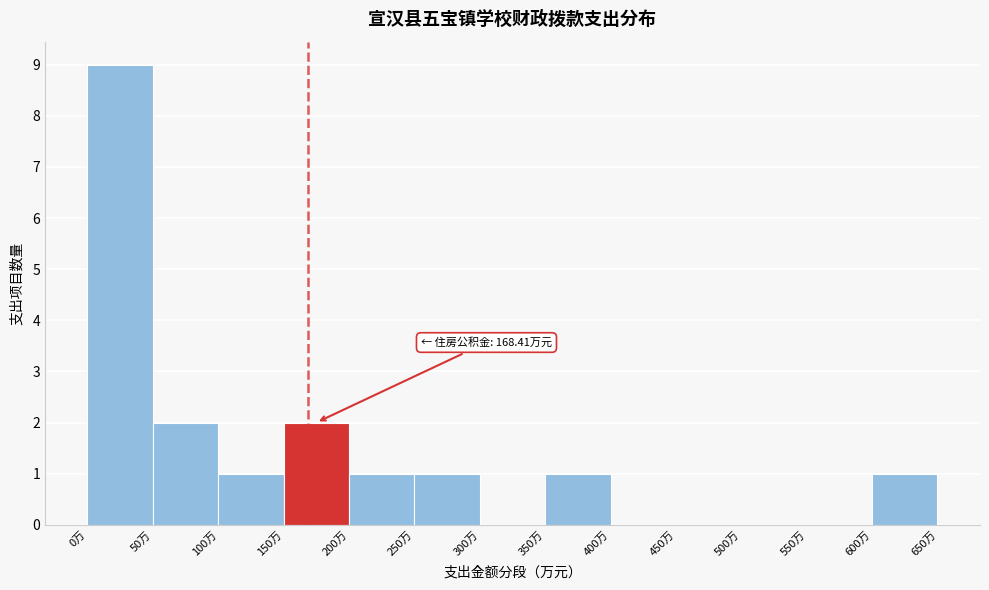

Over which range of the x-axis is the bar tallest?

0 to 50